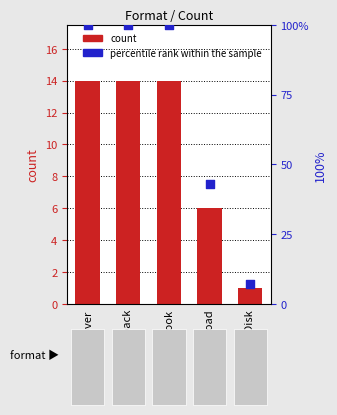

Which series has the widest spread of Y values?

percentile rank within the sample